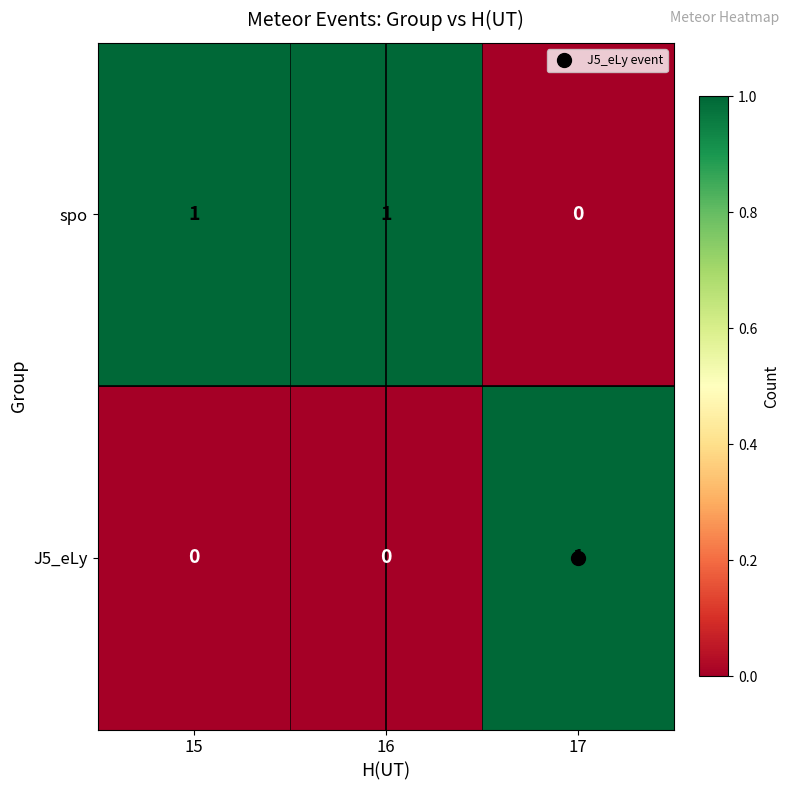

What is the total value across all series at 15?

1